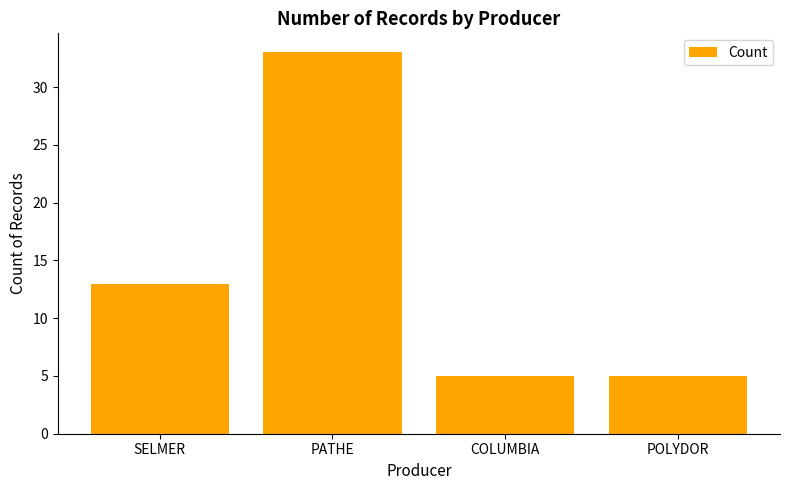

Where is the data nearest to the value 19?

SELMER